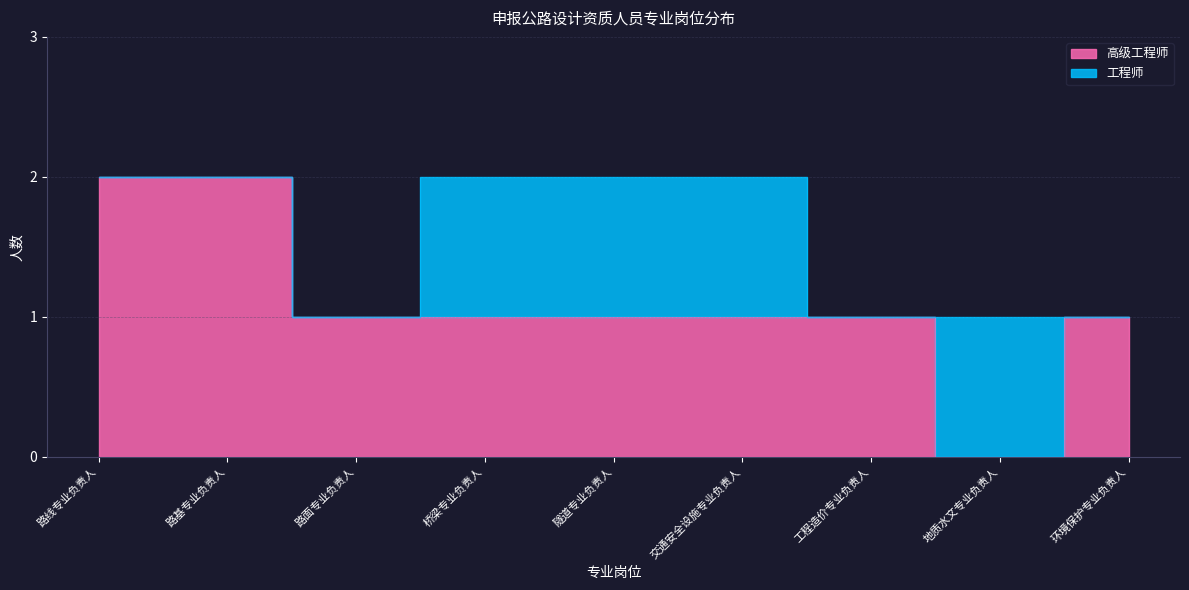

Rank the categories by value from highest to lowest.

路线专业负责人, 路基专业负责人, 路面专业负责人, 桥梁专业负责人, 隧道专业负责人, 交通安全设施专业负责人, 工程造价专业负责人, 环境保护专业负责人, 地质水文专业负责人